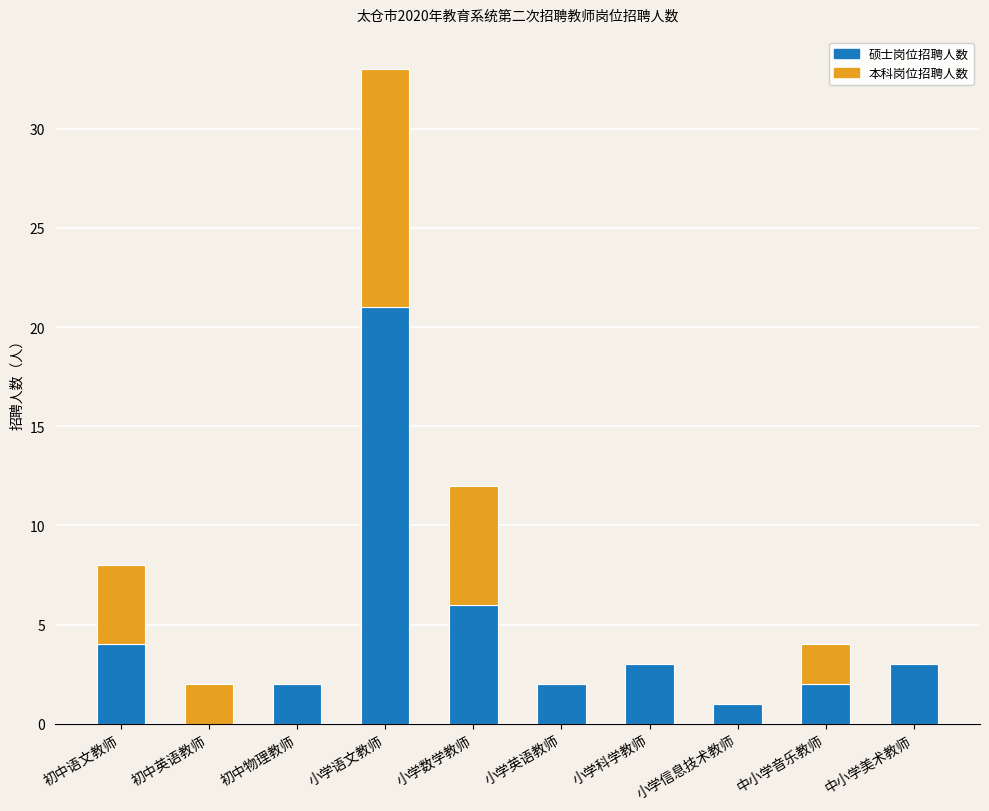

The value of 硕士岗位招聘人数 at 初中语文教师 is 2. True or false?

False